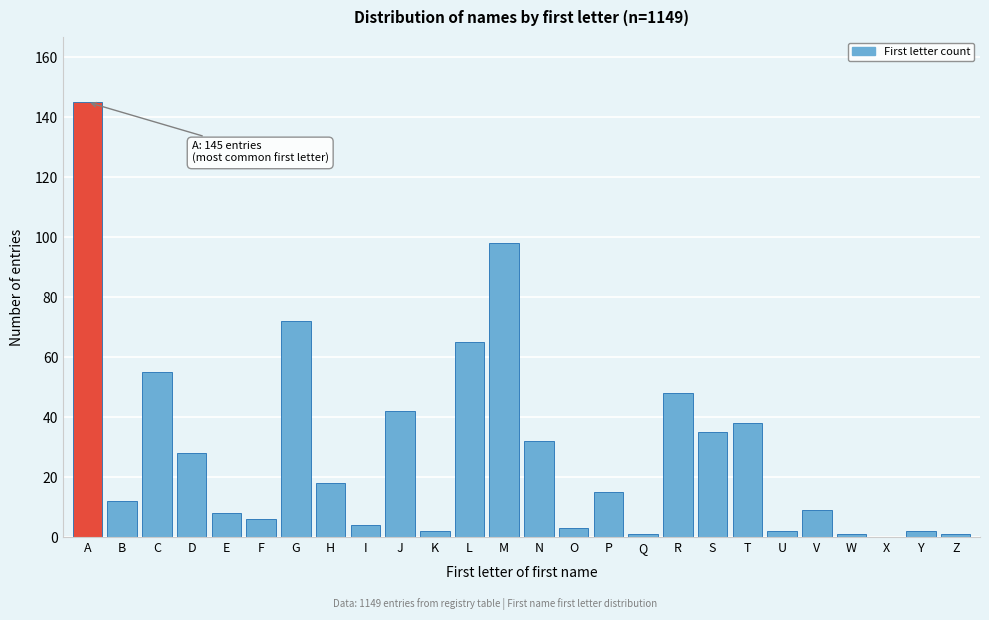

Reading left to right, extract all data points from this chart.

A=145	B=12	C=55	D=28	E=8	F=6	G=72	H=18	I=4	J=42	K=2	L=65	M=98	N=32	O=3	P=15	Q=1	R=48	S=35	T=38	U=2	V=9	W=1	X=0	Y=2	Z=1